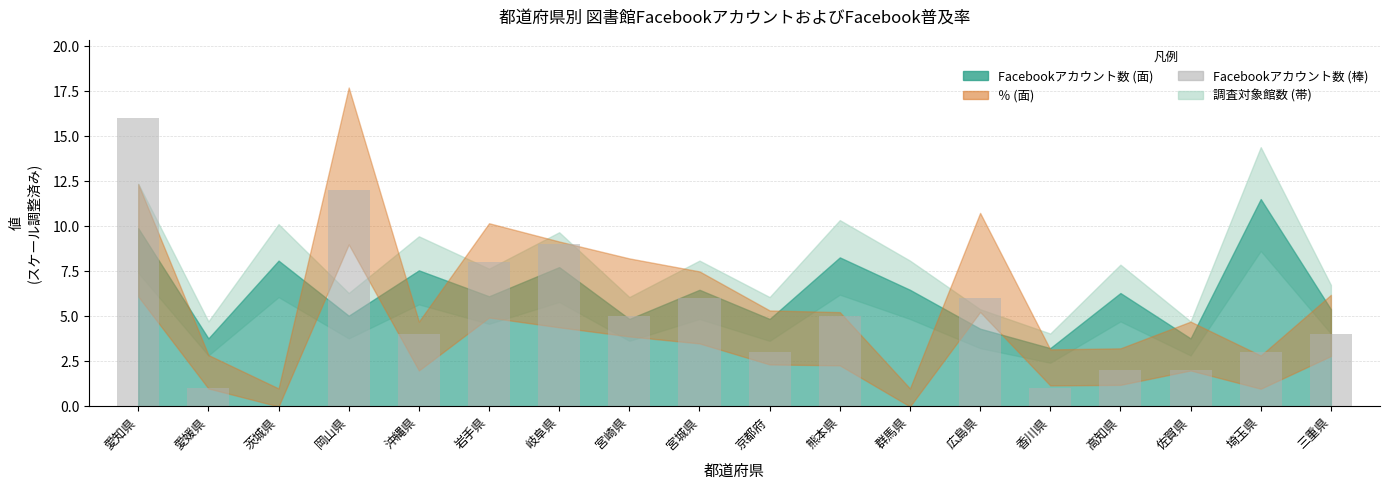

The chart shows a value of 0 at 群馬県. True or false?

True